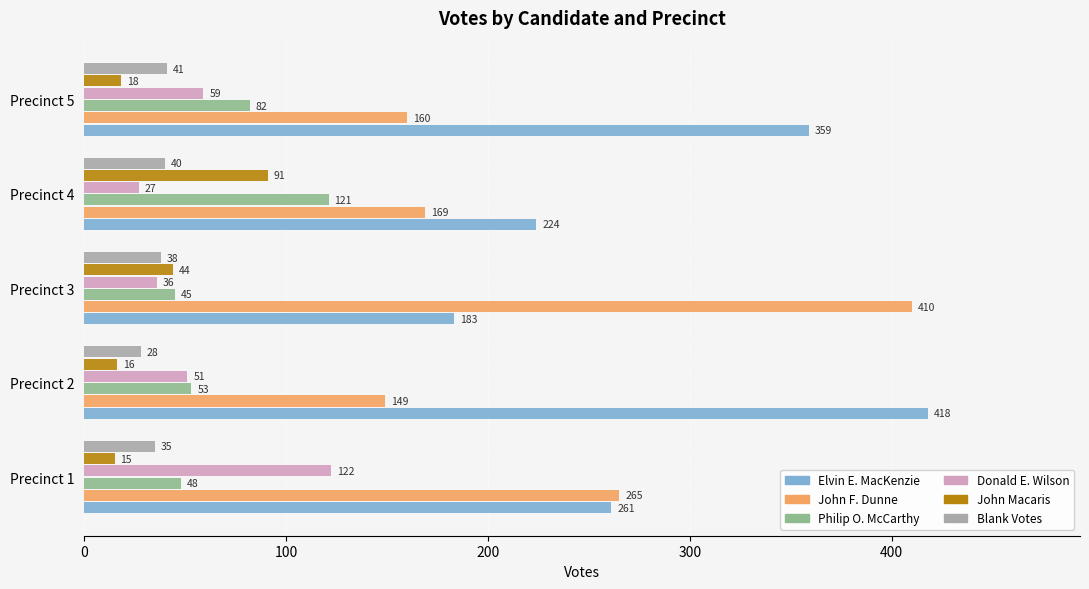

Where is Philip O. McCarthy nearest to the value 83?

Precinct 5